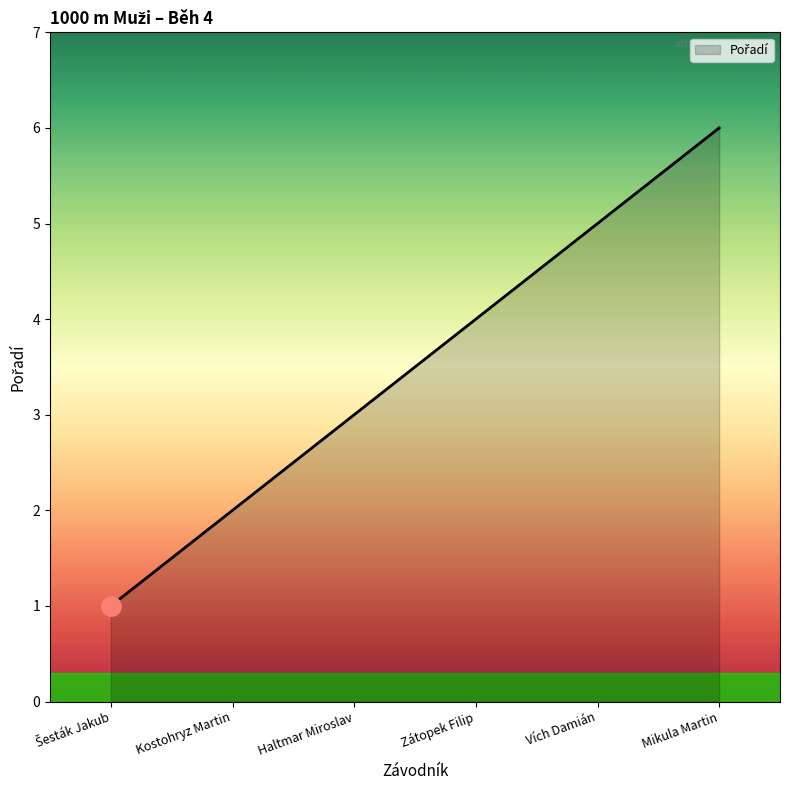

What position from the left is Mikula Martin?

6